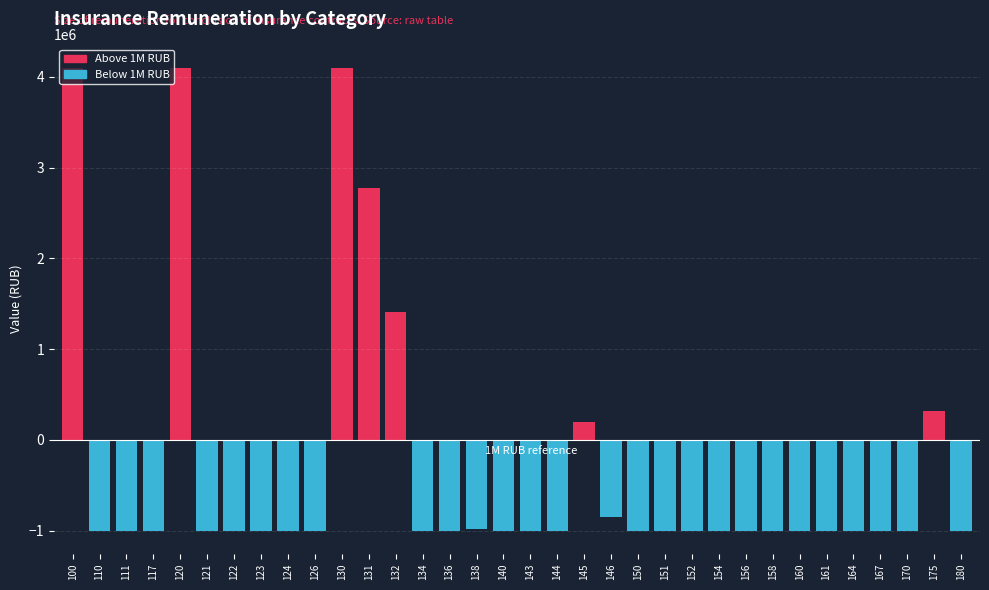

Is it true that the value at 124 is -344142.4?

False